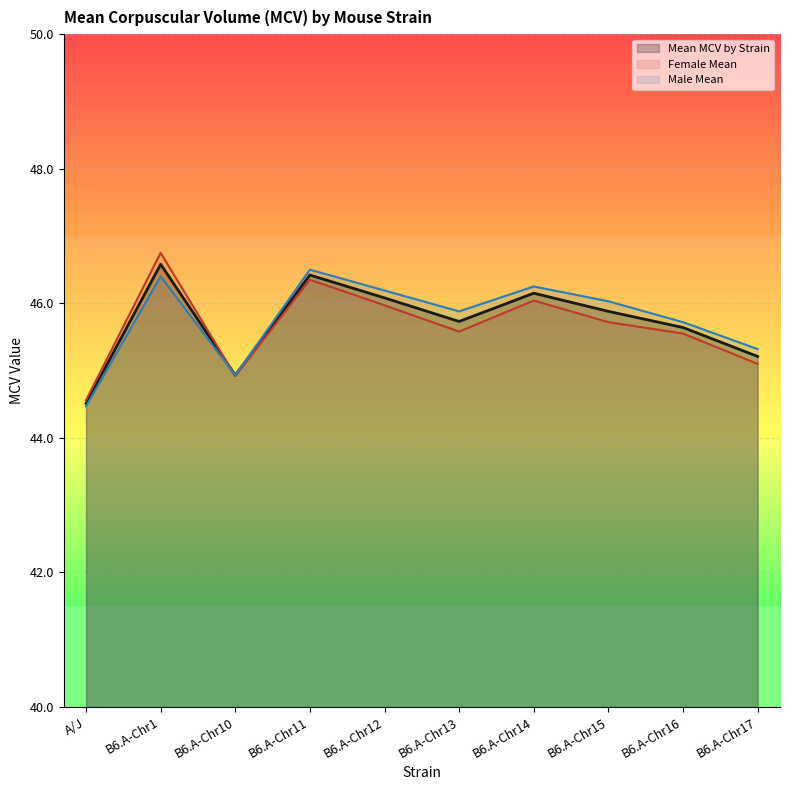

Reading right to left, extract all data points from this chart.

Mean MCV by Strain: 45.2	45.6	45.9	46.1	45.7	46.1	46.4	44.9	46.6	44.5
Female Mean: 45.1	45.5	45.7	46.0	45.6	46.0	46.4	44.9	46.8	44.6
Male Mean: 45.3	45.7	46.0	46.2	45.9	46.2	46.5	44.9	46.4	44.5